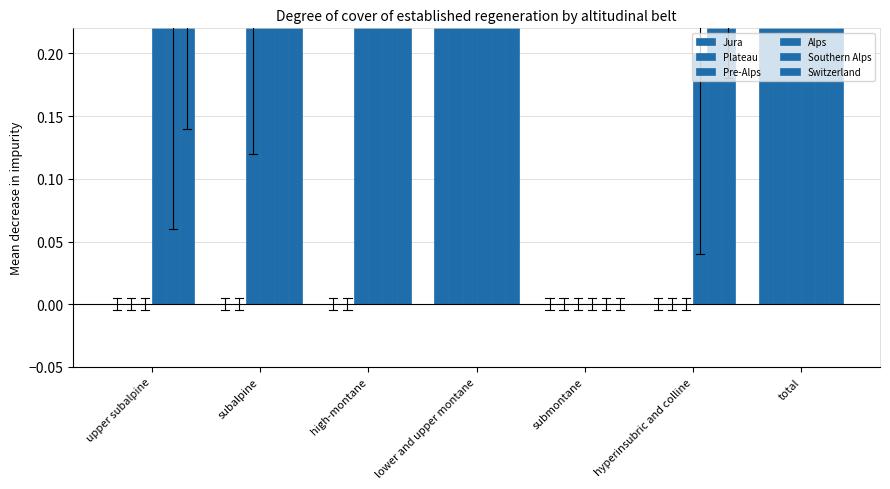

What is the spread (max minus min) of values at upper subalpine?

1.5